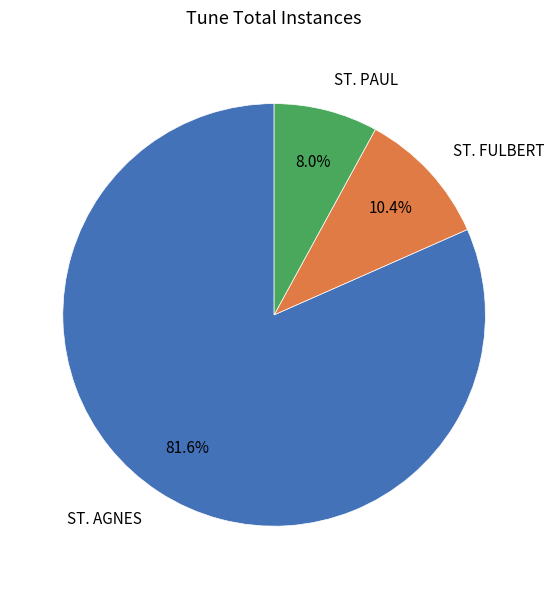

What is the largest slice in the pie chart?

ST. AGNES